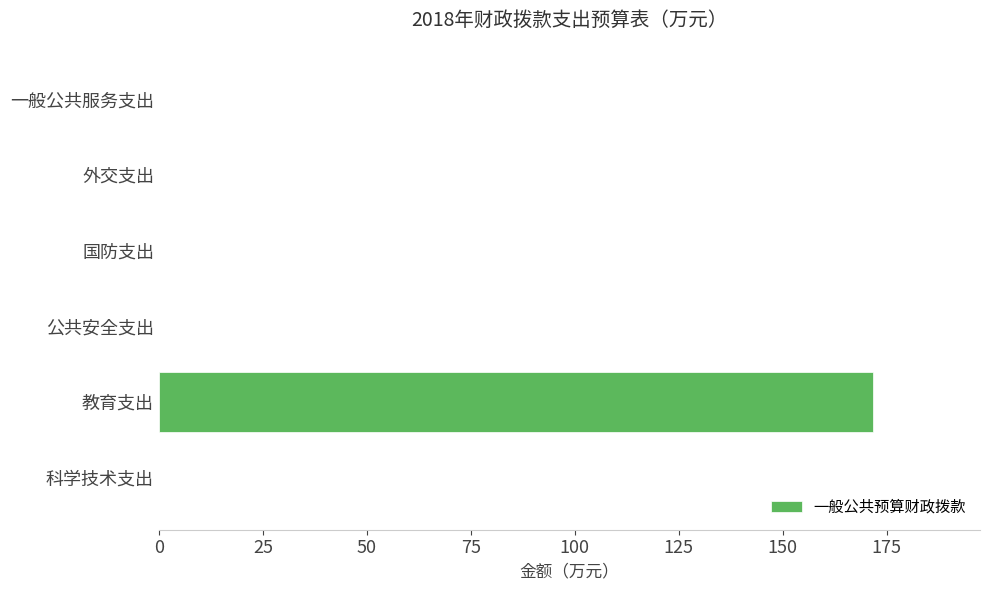

Are the bars horizontal?

Yes